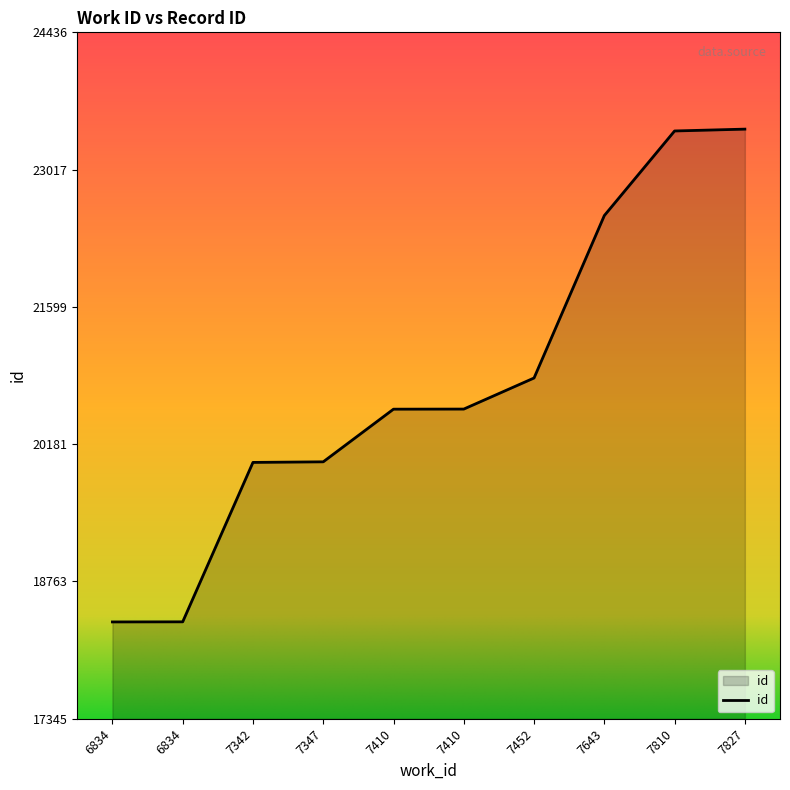

How many categories are shown in the chart?

10